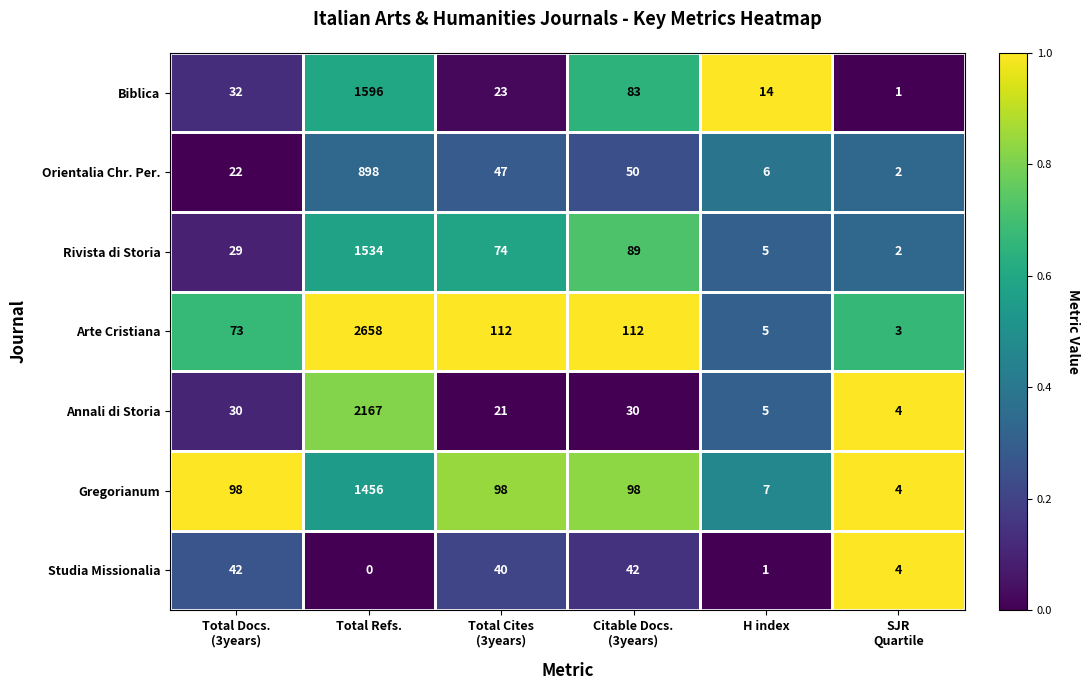

The value of Gregorianum at Total Refs. is 1456. True or false?

True